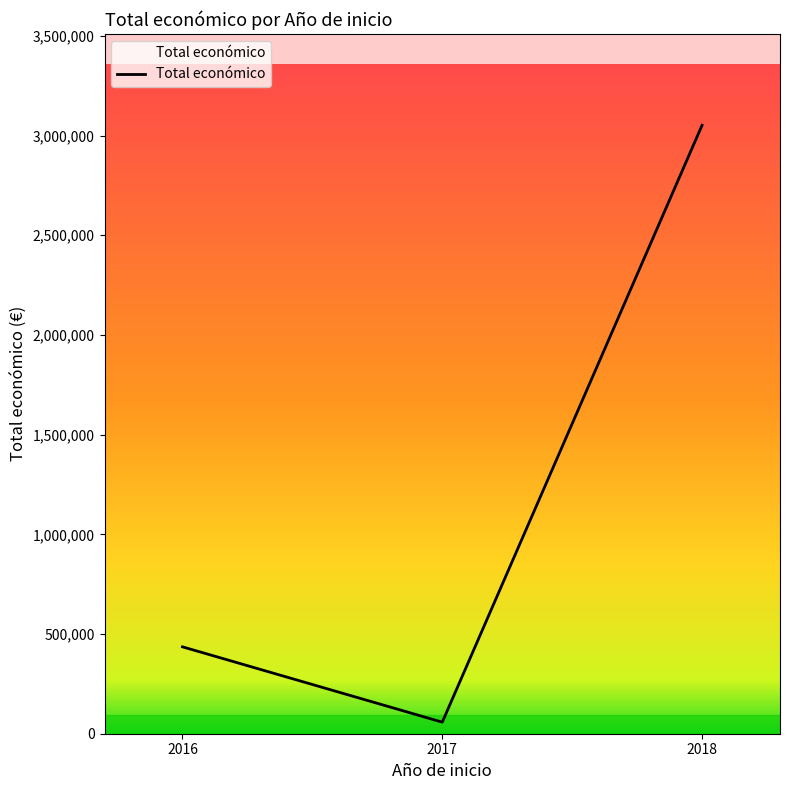

How many categories are shown in the chart?

3